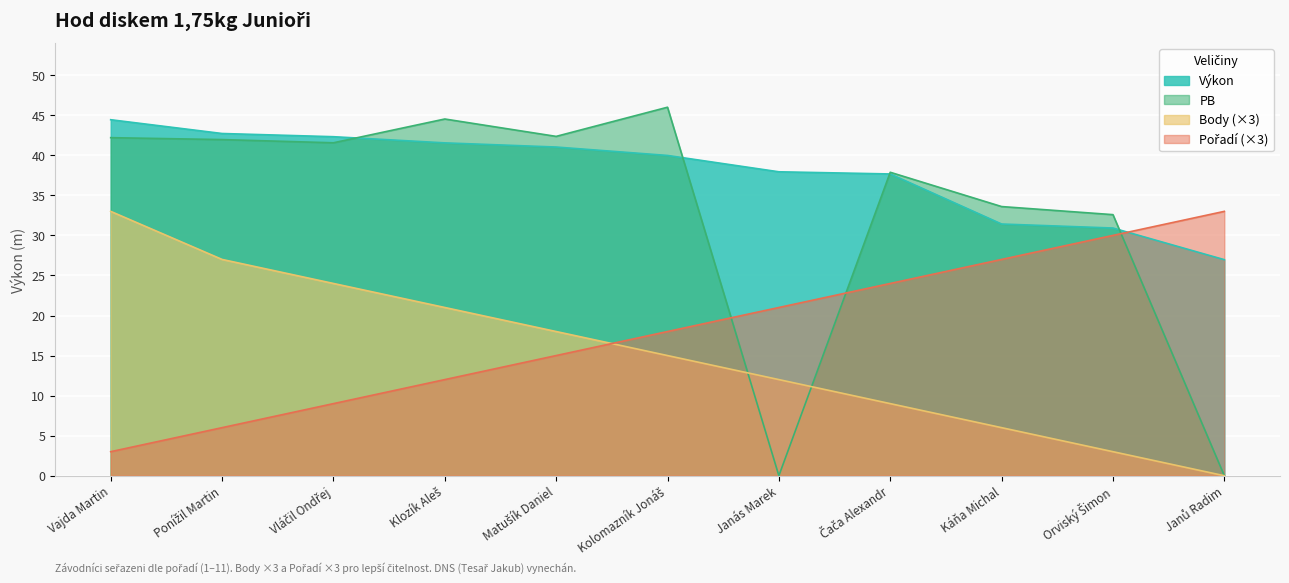

Reading left to right, transcribe all the data shown in this chart.

Výkon: 44.4	42.7	42.3	41.5	41.0	40.0	37.9	37.7	31.4	30.9	27.0
Body: 33.0	27.0	24.0	21.0	18.0	15.0	12.0	9.0	6.0	3.0	0.0
PB: 42.2	42.0	41.6	44.5	42.4	46.0	0.0	37.9	33.6	32.6	0.0
Pořadí: 3.0	6.0	9.0	12.0	15.0	18.0	21.0	24.0	27.0	30.0	33.0